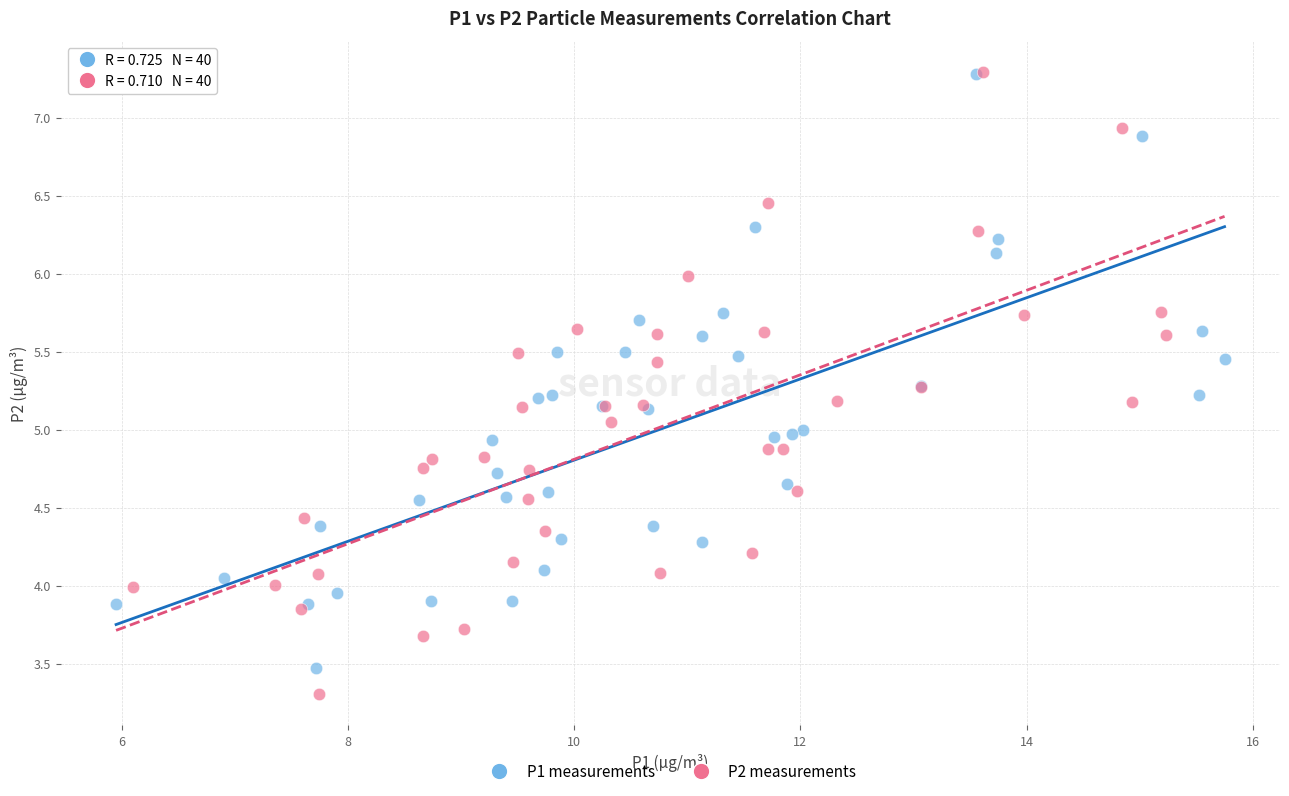

What are all the series names shown in the legend?

P1 measurements, P2 measurements